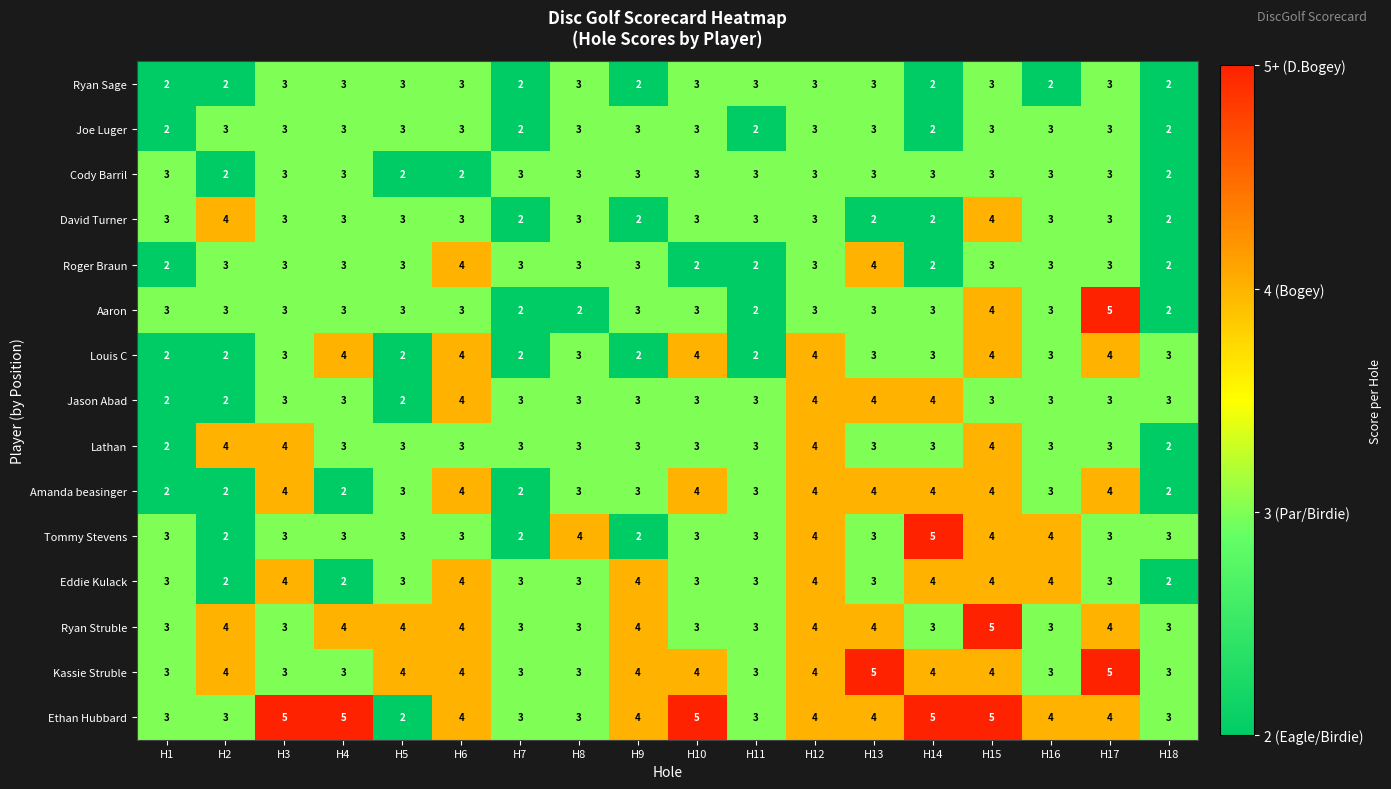

Read the Ryan Sage value at H5.

3